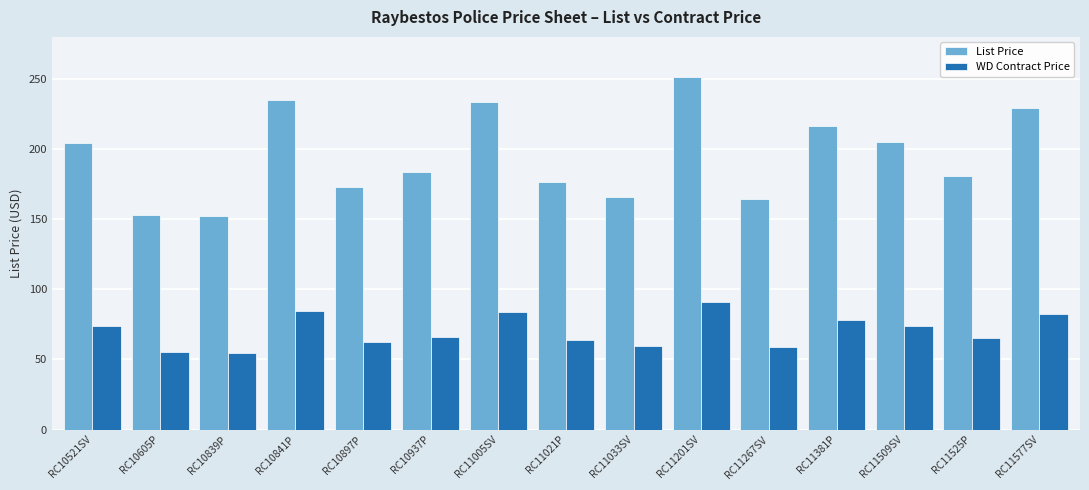

What is the greatest value displayed?

251.7